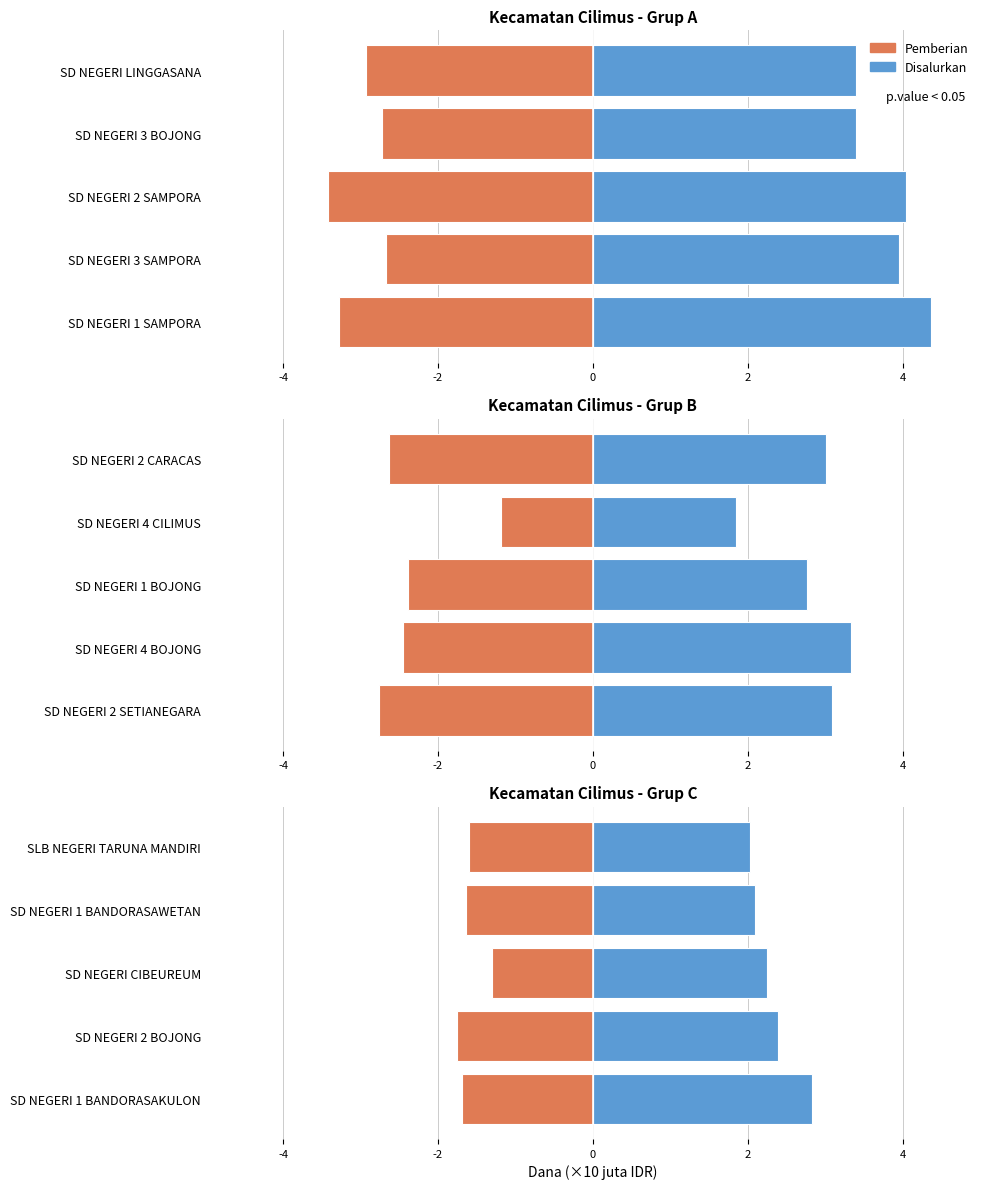

Does the chart contain any negative values?

Yes